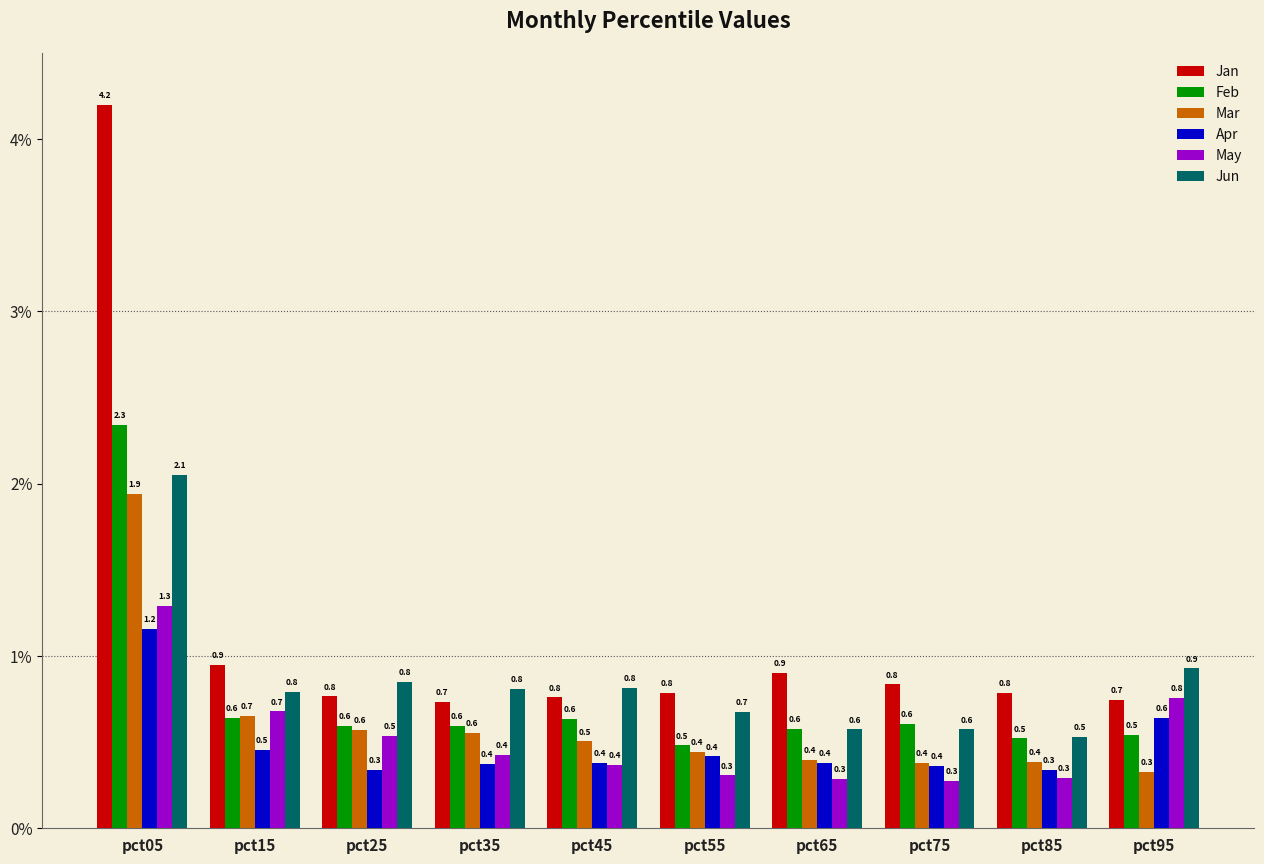

At how many categories does at least one series exceed 2?

1